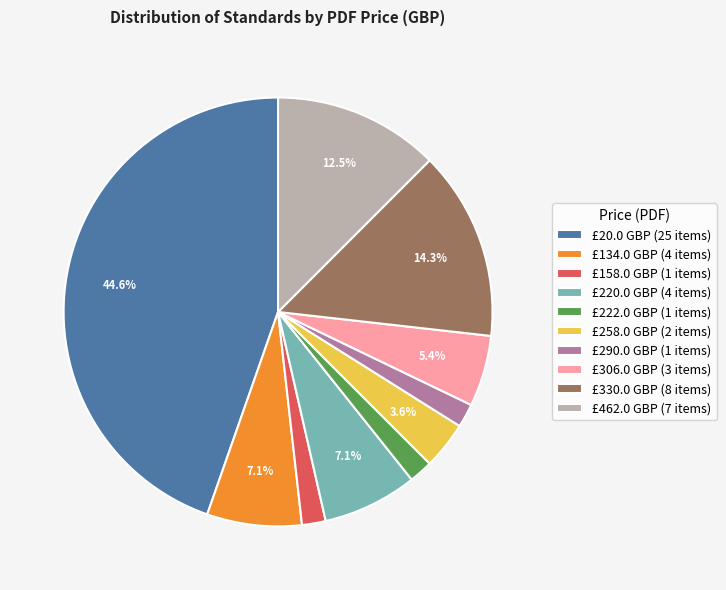

How much of the chart is everything except £20.0 GBP (25 items)?

55.4%